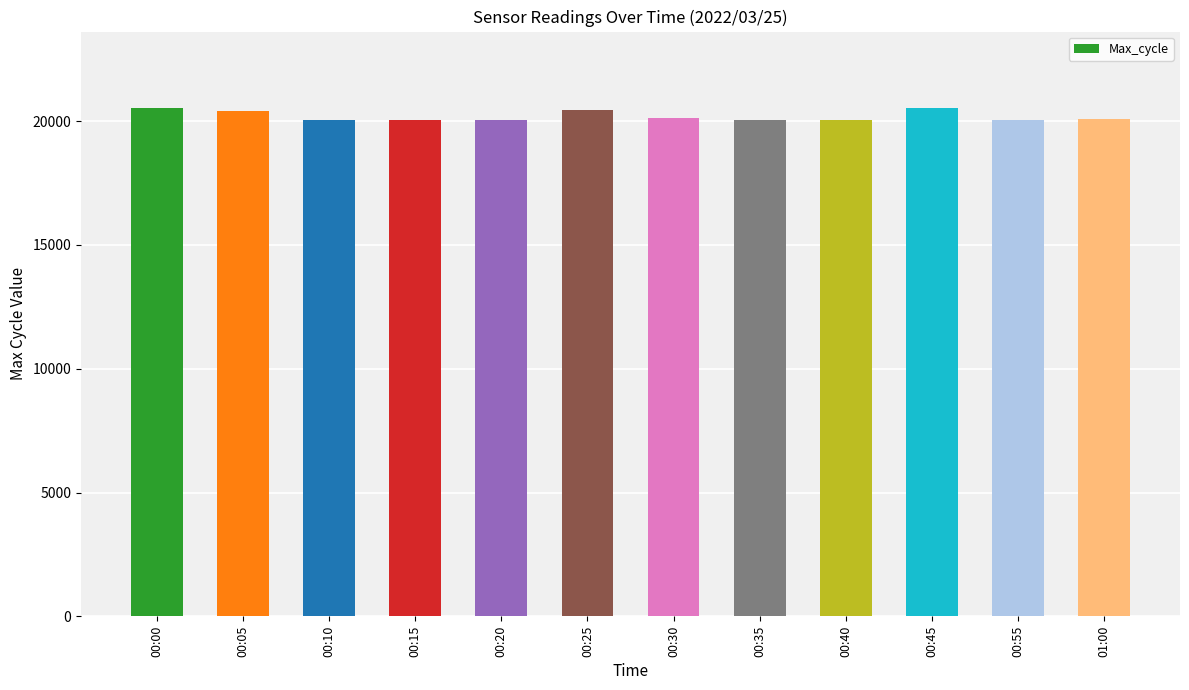

How many distinct data groups are displayed?

1